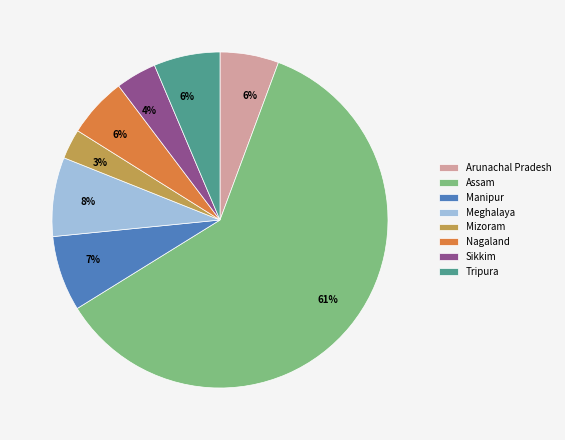

The Tripura slice represents 16% of the pie. True or false?

False